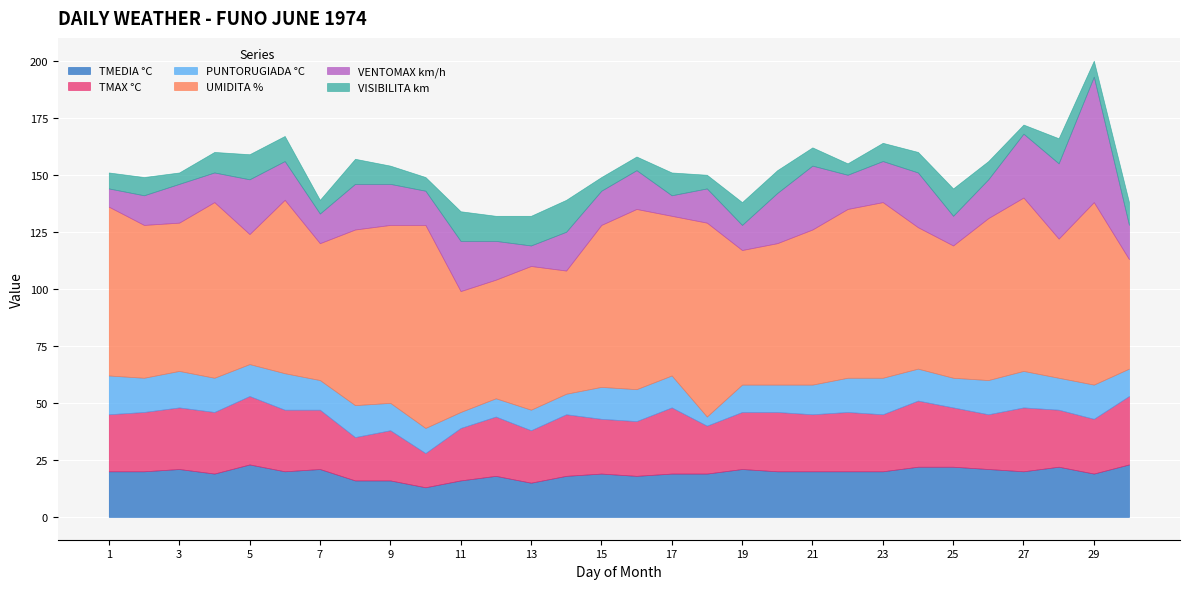

Between which two adjacent categories do TMEDIA °C and VENTOMAX km/h first intersect?

4 and 5